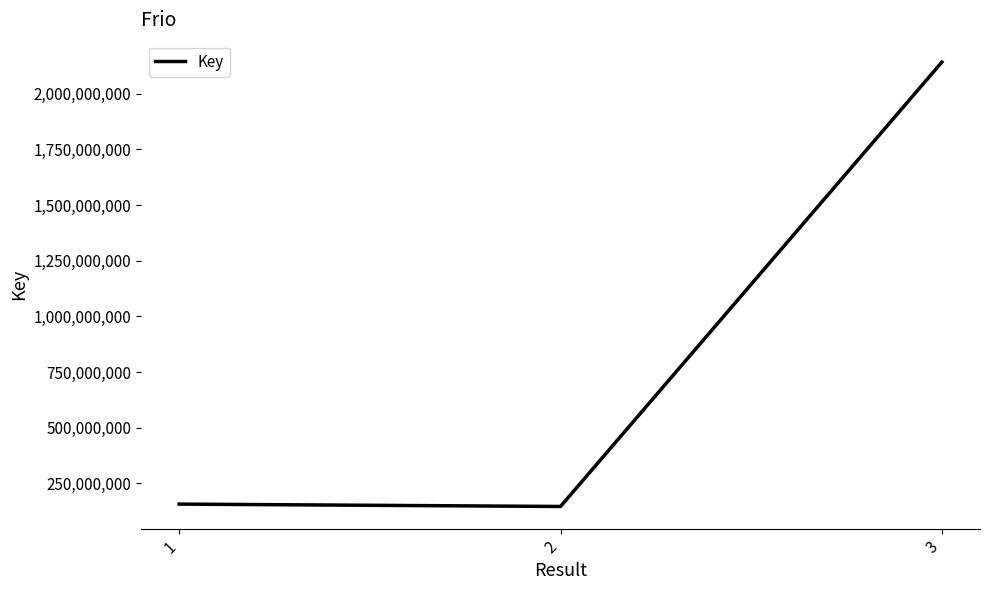

What is the ratio of the value at 1 to the value at 3?

0.1